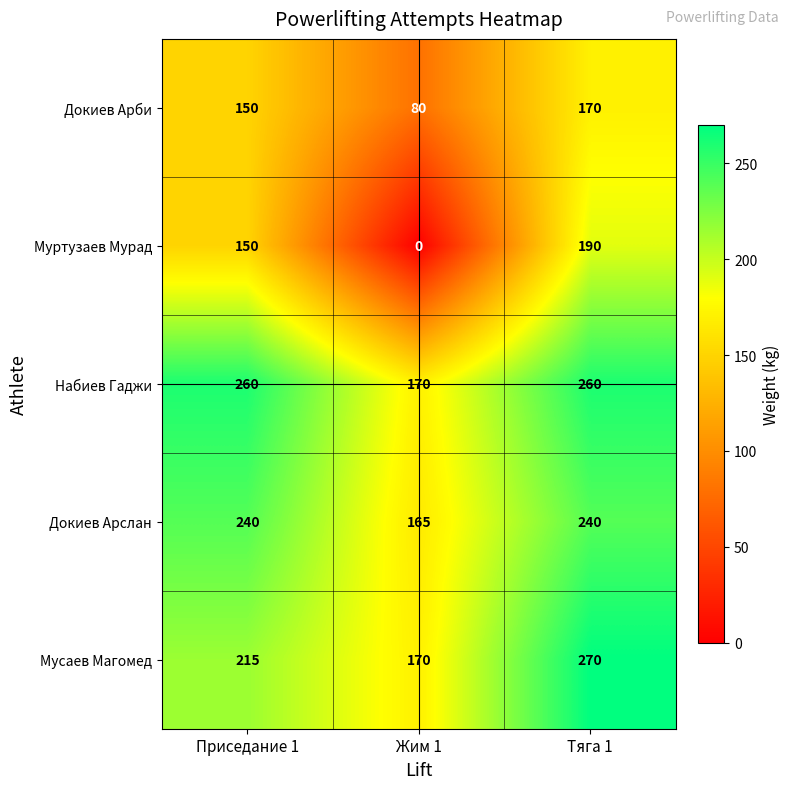

Is it true that Муртузаев Мурад equals 0 at Жим 1?

True